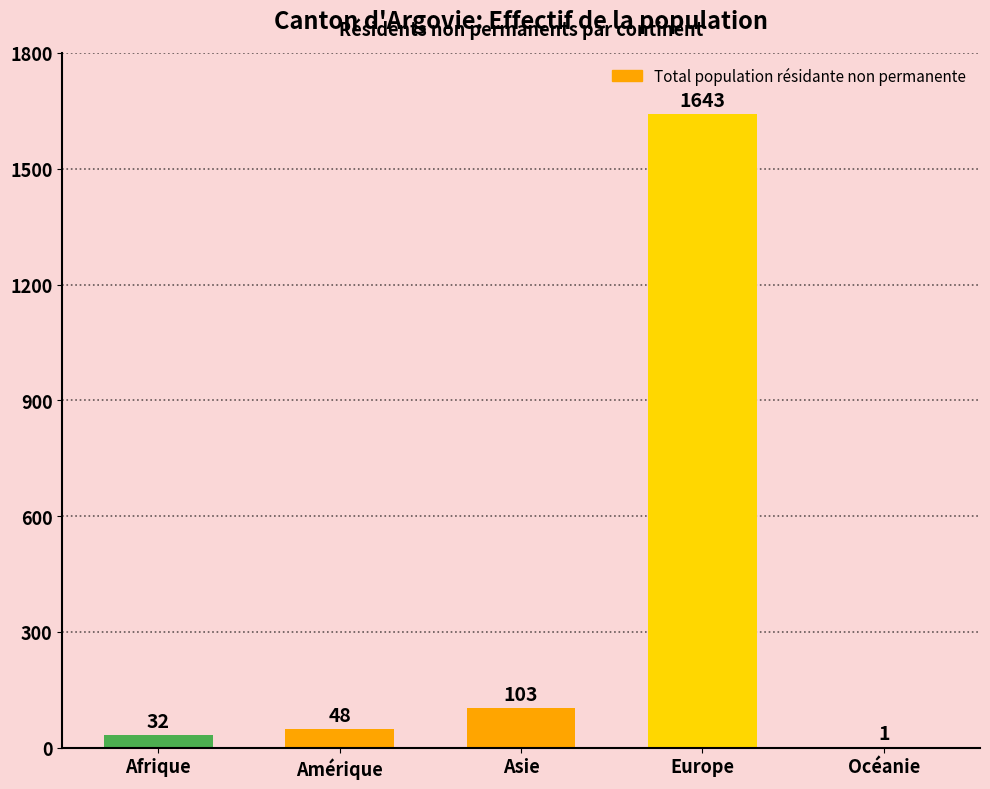

Where is the data nearest to the value 822?

Asie